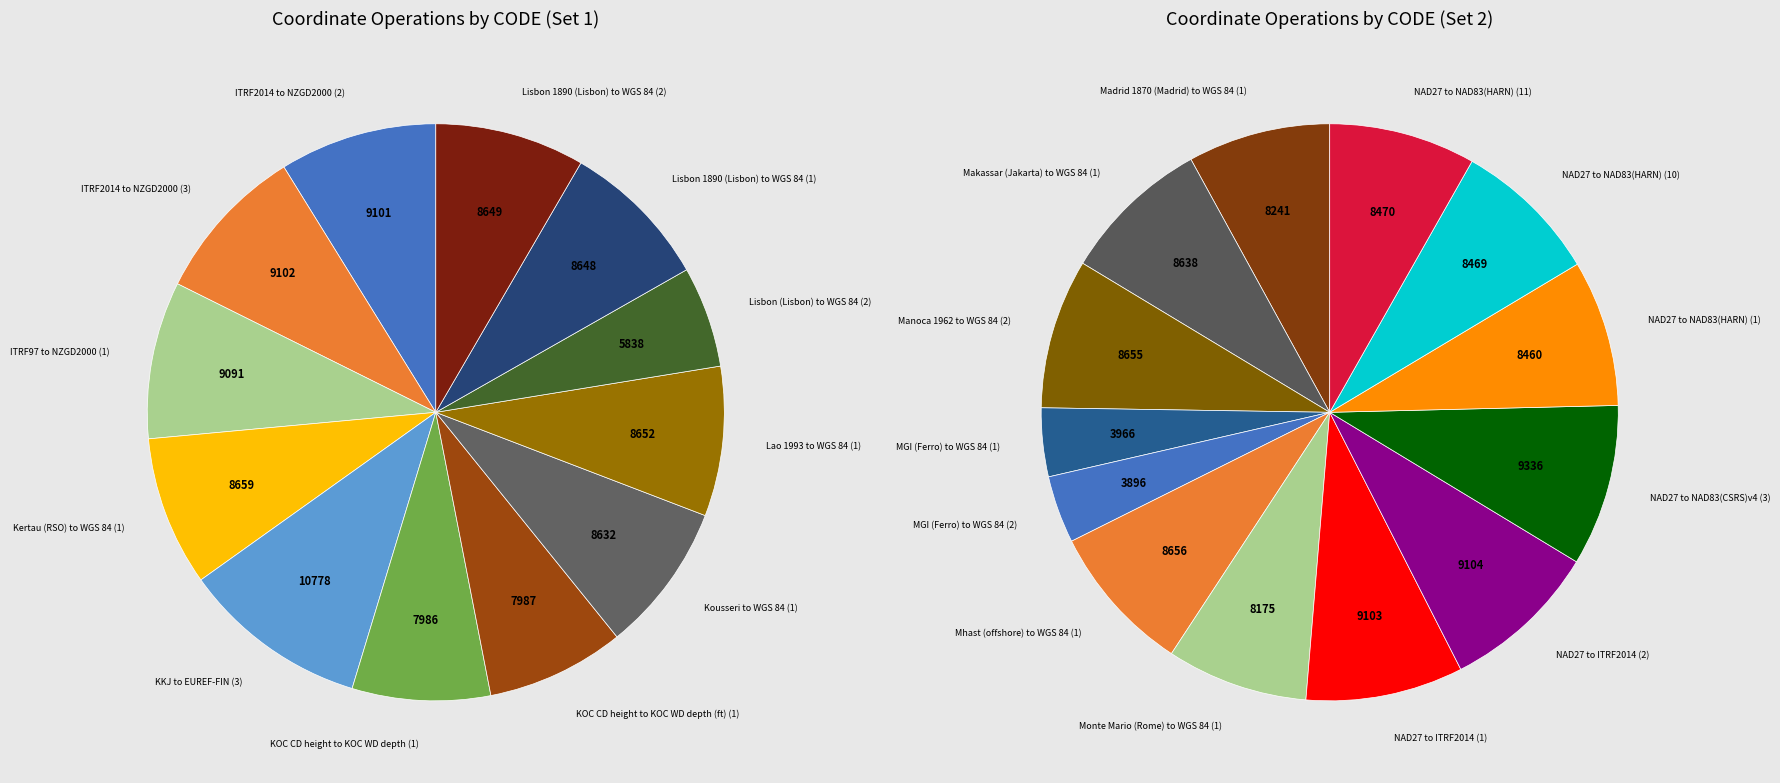

Is there a majority slice in this chart?

No